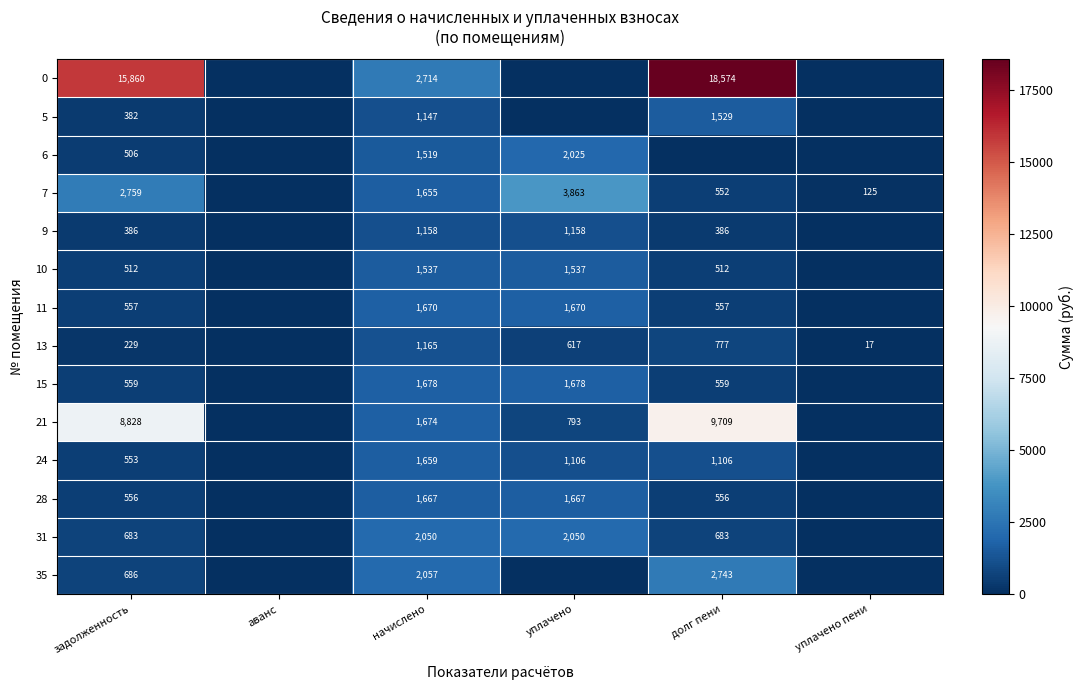

Rank the series at начислено from highest to lowest value.

0, 35, 31, 15, 21, 11, 28, 24, 7, 10, 6, 13, 9, 5